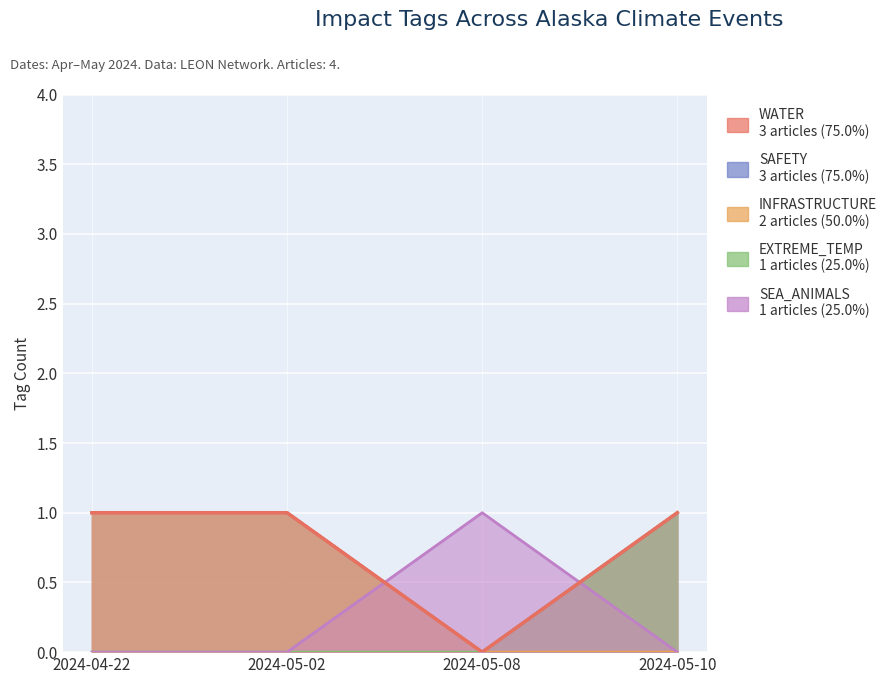

Between 2024-05-02 and 2024-04-22, which is larger?

2024-05-02